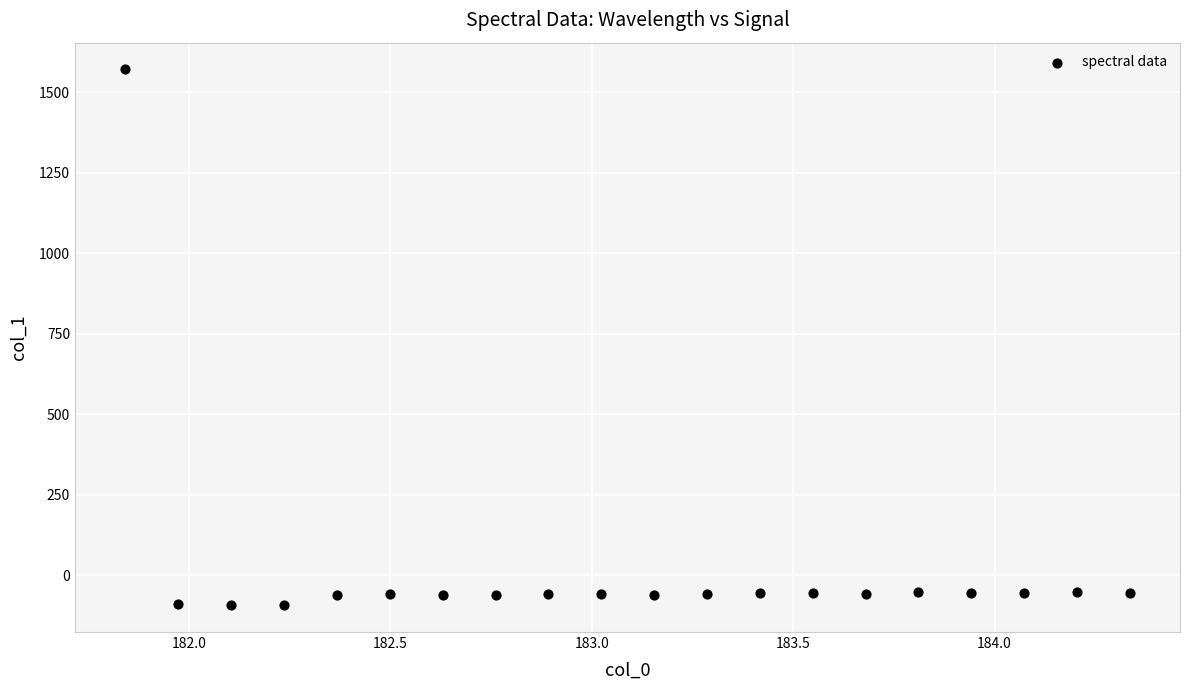

What is the range of Y values (max minus min)?

1665.5